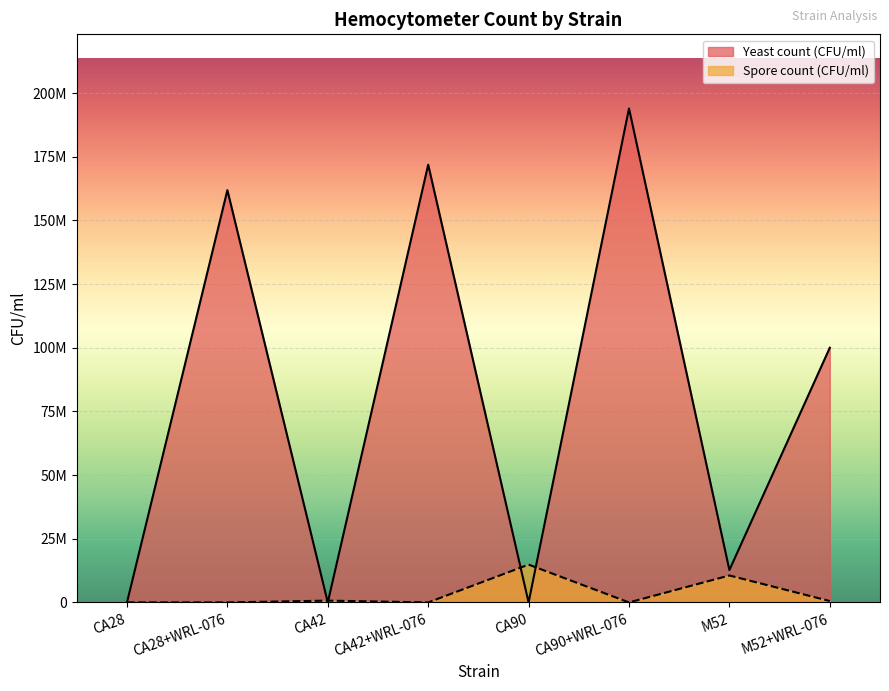

The value of Yeast count (CFU/ml) at CA90+WRL-076 is 193958333.3. True or false?

True